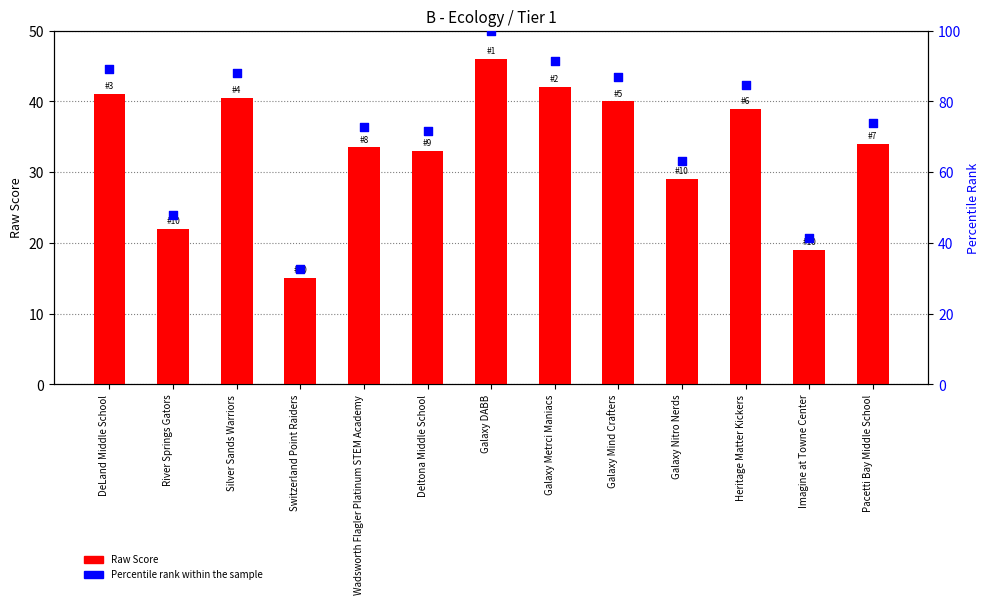

At how many categories does at least one series exceed 85?

5